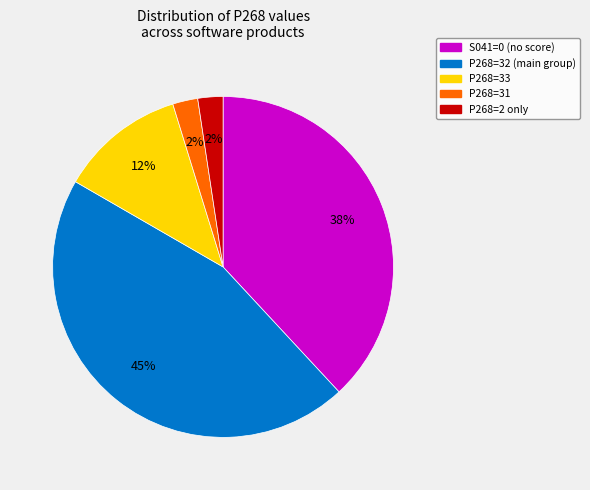

To the nearest percent, what is the average slice percentage?

20%